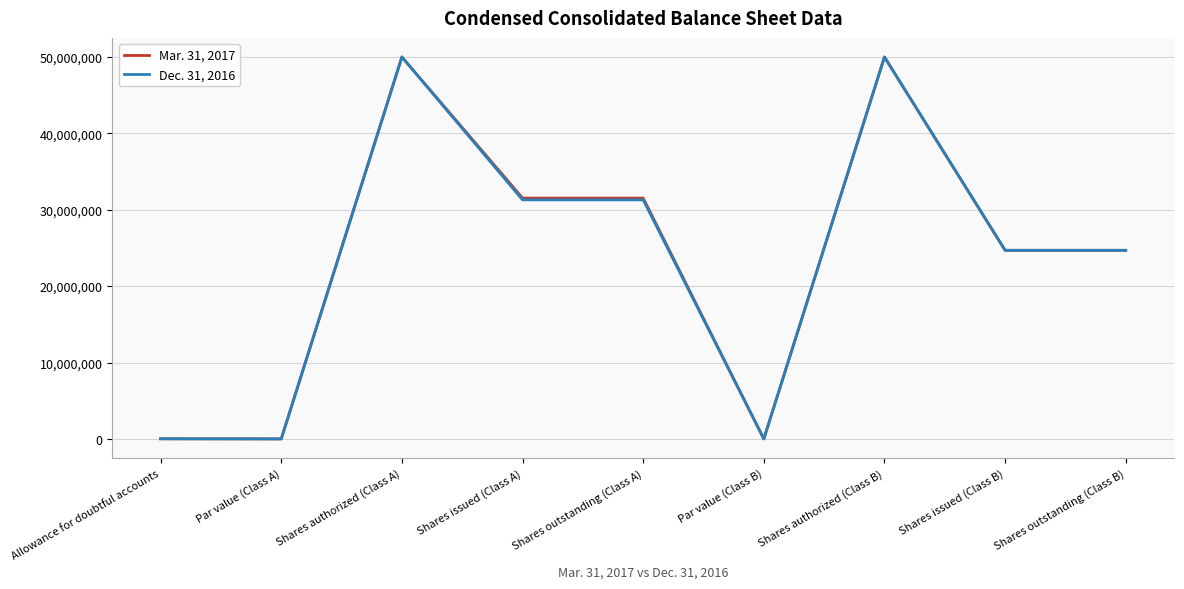

Rank the series by their average value, from lowest to highest.

Dec. 31, 2016, Mar. 31, 2017